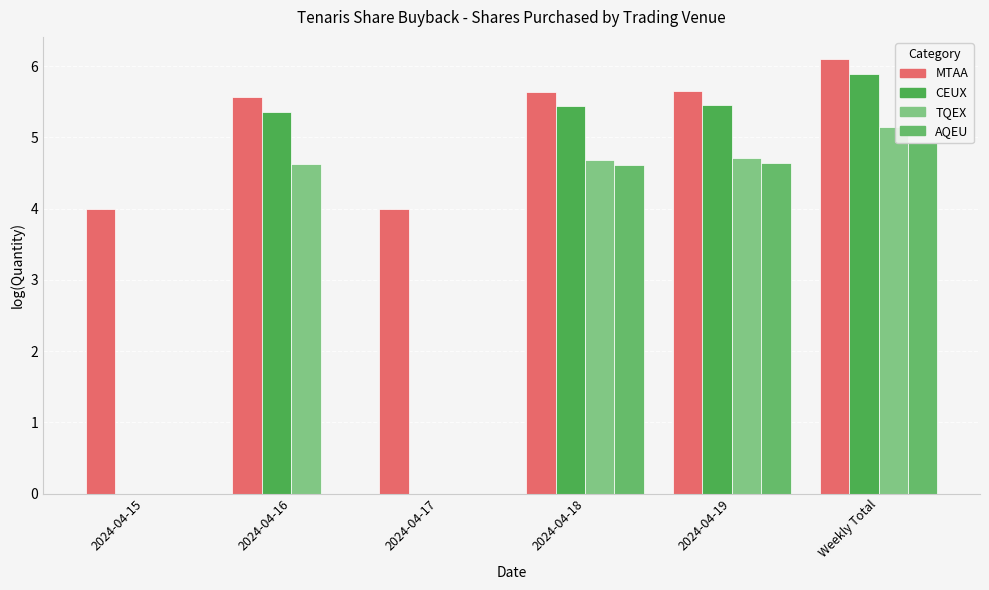

What is the highest value of the AQEU series?

4.9